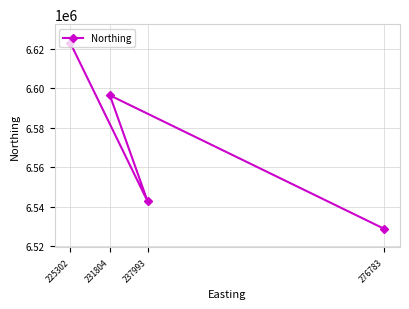

Does the chart have visible grid lines?

Yes